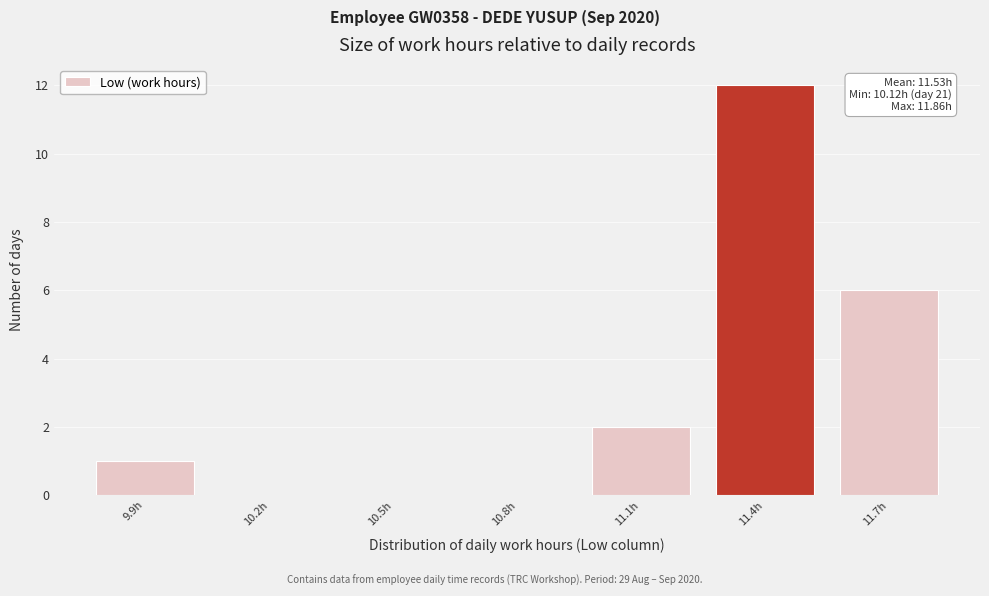

Reading right to left, list all the values displayed in this chart.

11.7h=6	11.4h=12	11.1h=2	10.8h=0	10.5h=0	10.2h=0	9.9h=1